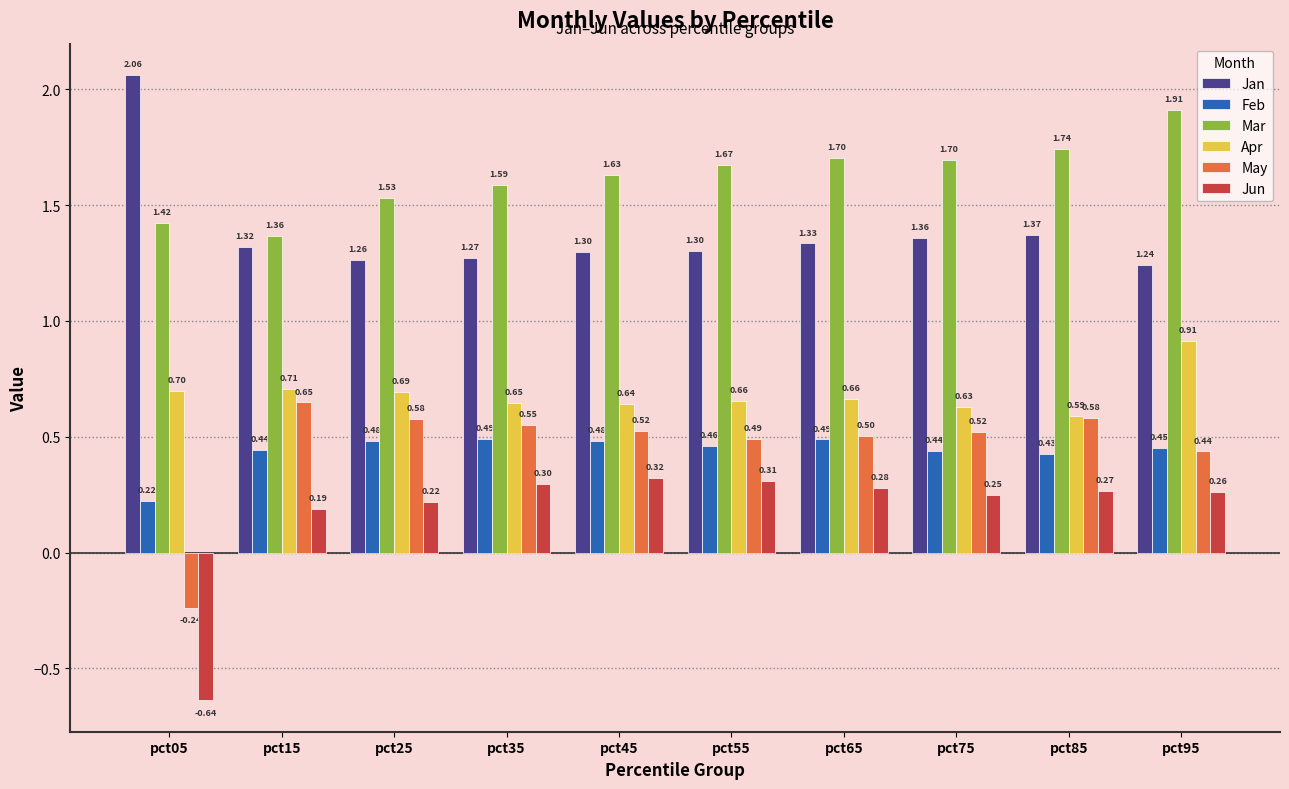

What is the sum of all May values?

4.6